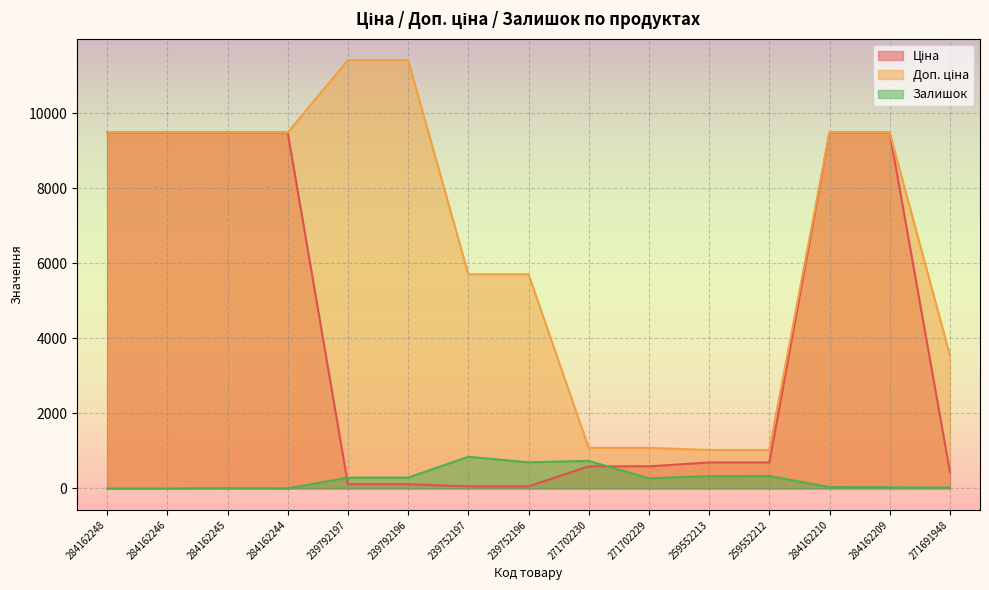

Reading right to left, what are all the values shown in this chart?

Ціна: 443.1	9480.1	9480.1	693.7	693.7	589.9	589.9	57.0	57.0	114.1	114.1	9480.1	9480.1	9480.1	9480.1
Доп. ціна: 3545.0	9480.1	9480.1	1024.6	1024.6	1081.7	1081.7	5705.0	5705.0	11410.0	11410.0	9480.1	9480.1	9480.1	9480.1
Залишок: 22.0	33.0	36.0	333.0	330.0	272.0	735.0	698.0	845.0	290.0	289.0	2.0	8.0	0.0	0.0